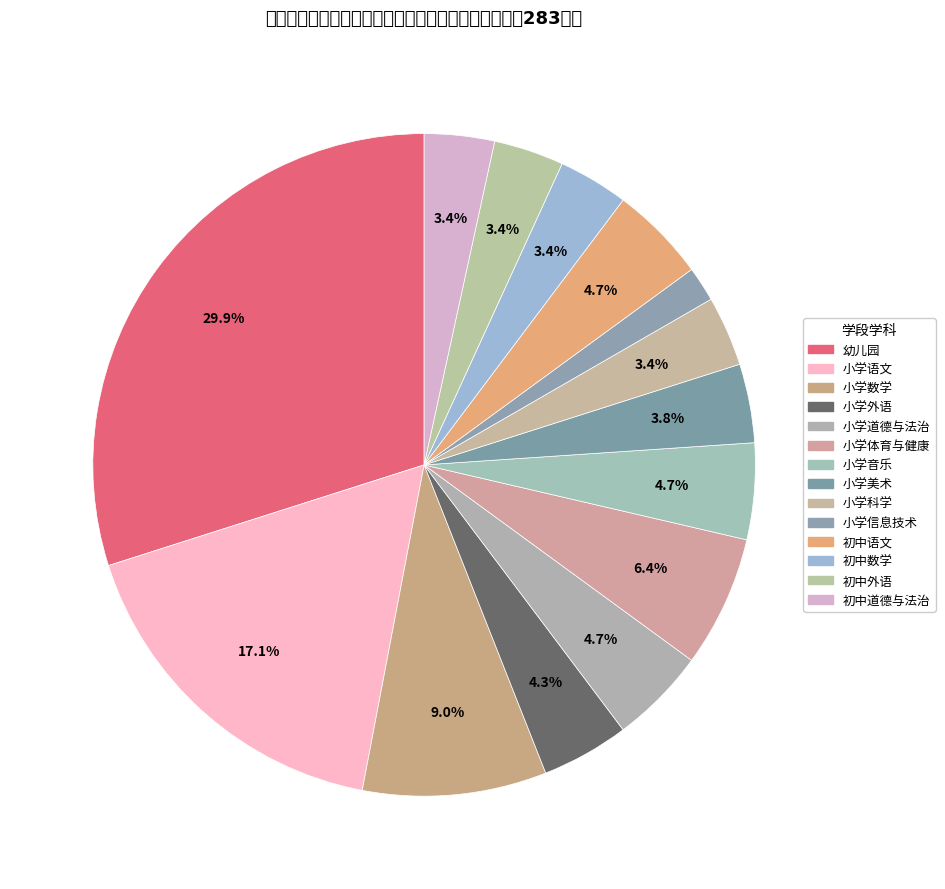

What is the ratio of the value at 小学美术 to the value at 小学语文?

0.2